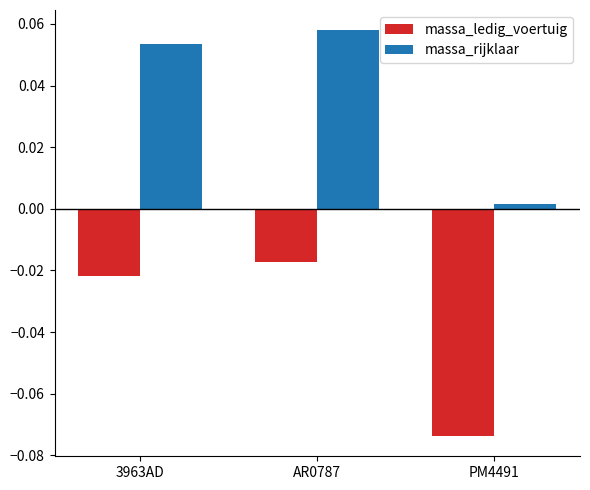

At which label does massa_ledig_voertuig reach its peak?

AR0787